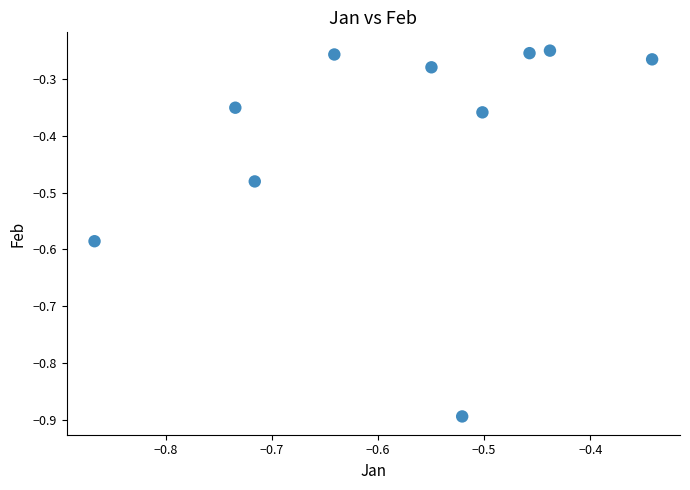

What is the range of X values (max minus min)?

0.5